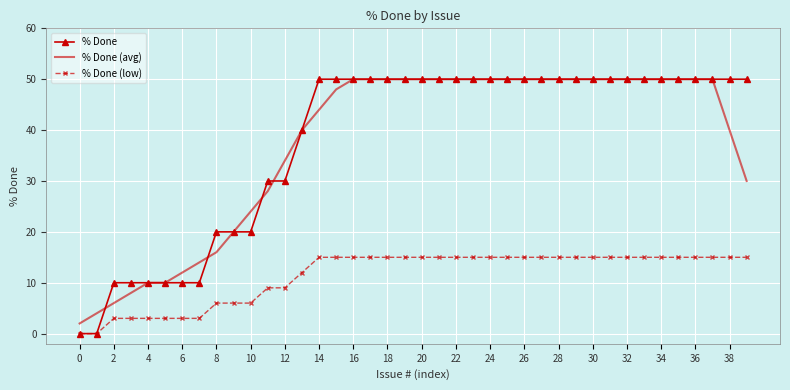

What are all the series names shown in the legend?

% Done, % Done (avg), % Done (low)